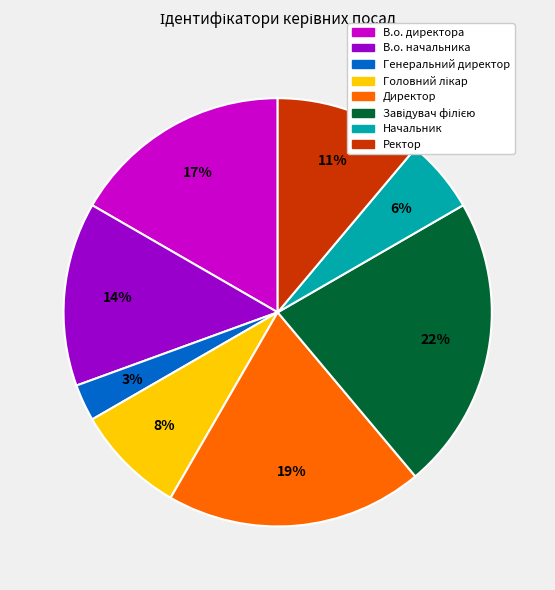

How many segments does this pie chart have?

8